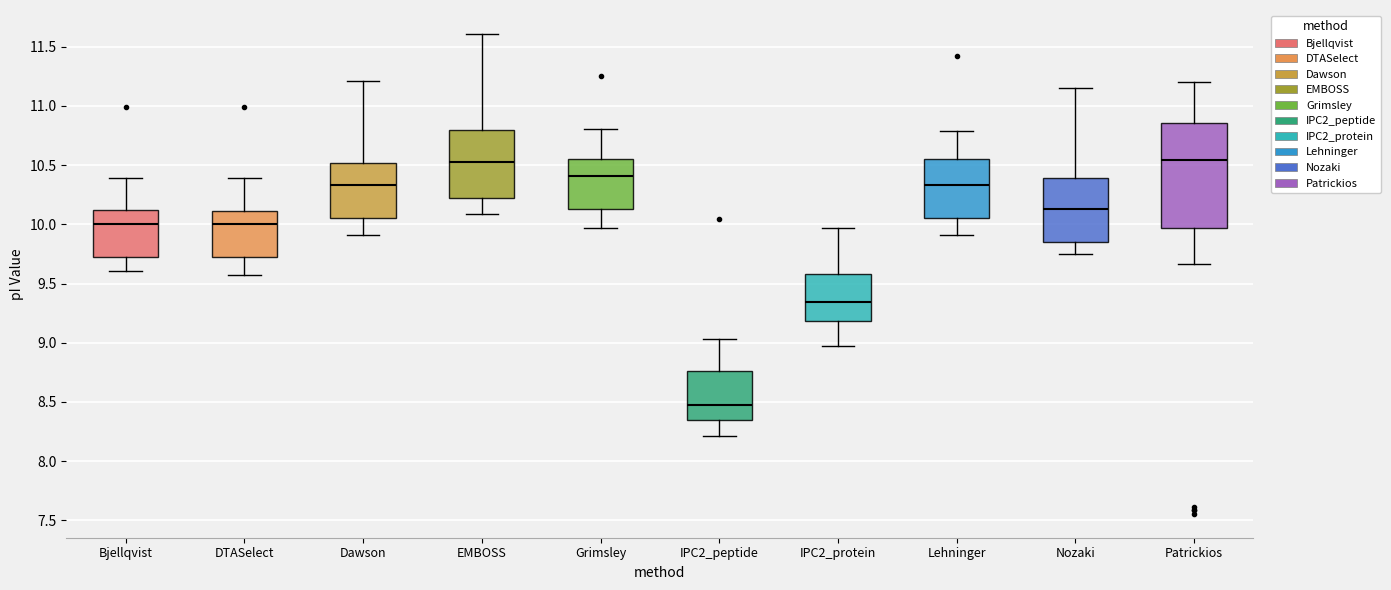

Reading left to right, read every box against the y-axis: the position of its median line, the range the box covers, and the ends of its whiskers. The values are not printed on the chart, so give them approximately, as read against the axis.

Bjellqvist: median 10.00, box 9.75 to 10.10, whiskers 9.60 to 10.40
DTASelect: median 10.00, box 9.70 to 10.10, whiskers 9.60 to 10.40
Dawson: median 10.35, box 10.05 to 10.50, whiskers 9.90 to 11.20
EMBOSS: median 10.55, box 10.25 to 10.80, whiskers 10.10 to 11.60
Grimsley: median 10.40, box 10.15 to 10.55, whiskers 9.95 to 10.80
IPC2_peptide: median 8.50, box 8.35 to 8.75, whiskers 8.20 to 9.05
IPC2_protein: median 9.35, box 9.20 to 9.60, whiskers 9.00 to 9.95
Lehninger: median 10.35, box 10.05 to 10.55, whiskers 9.90 to 10.80
Nozaki: median 10.15, box 9.85 to 10.40, whiskers 9.75 to 11.15
Patrickios: median 10.55, box 9.95 to 10.85, whiskers 9.65 to 11.20